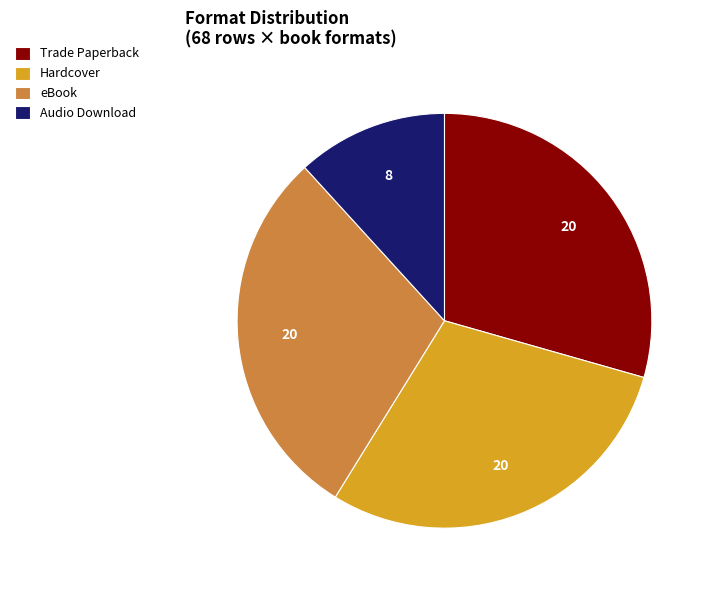

Count the number of slices in the pie.

4